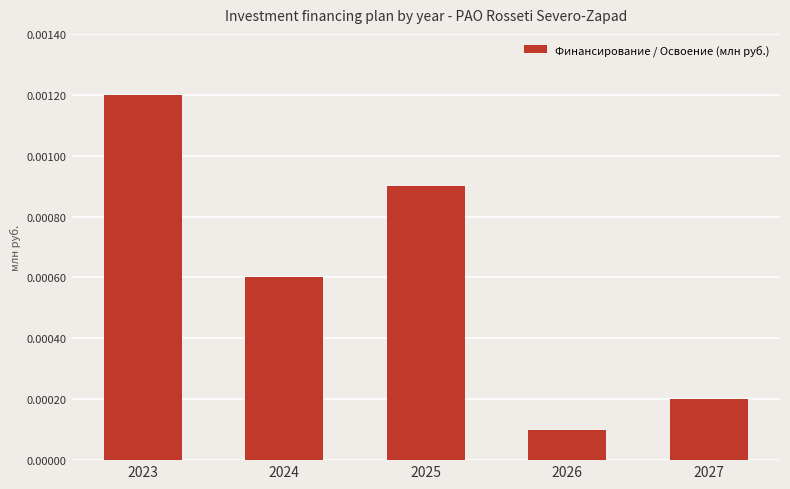

Rank the categories by value from lowest to highest.

2026, 2027, 2024, 2025, 2023